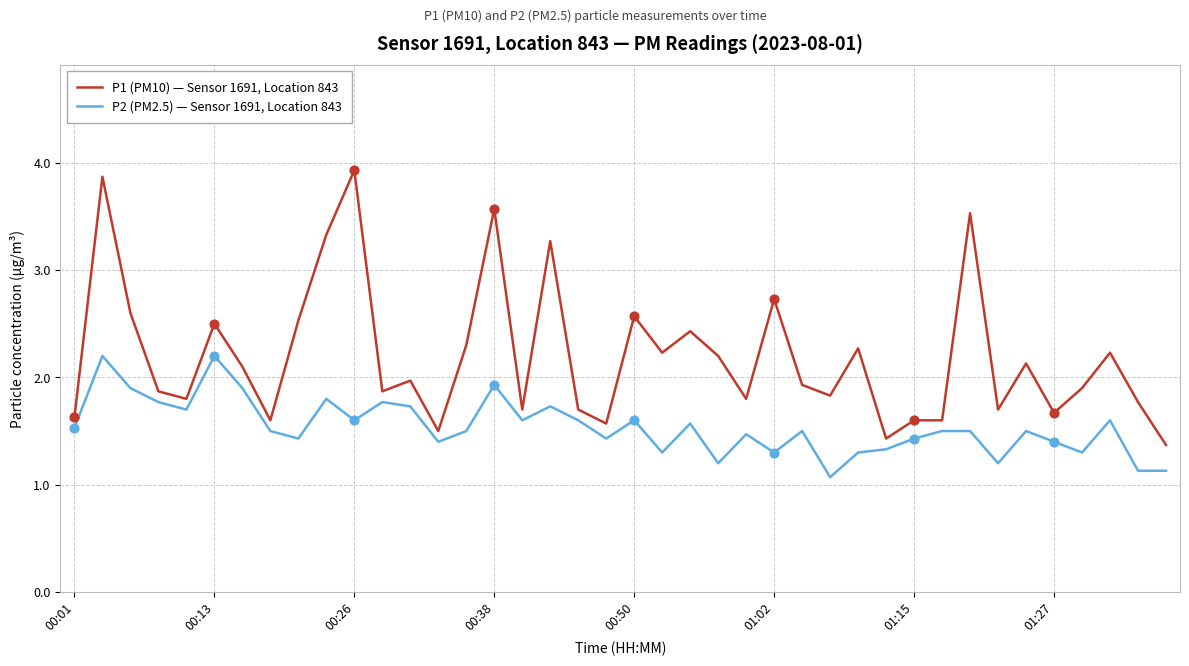

What is the maximum value for P2 (PM2.5) — Sensor 1691, Location 843?

2.2